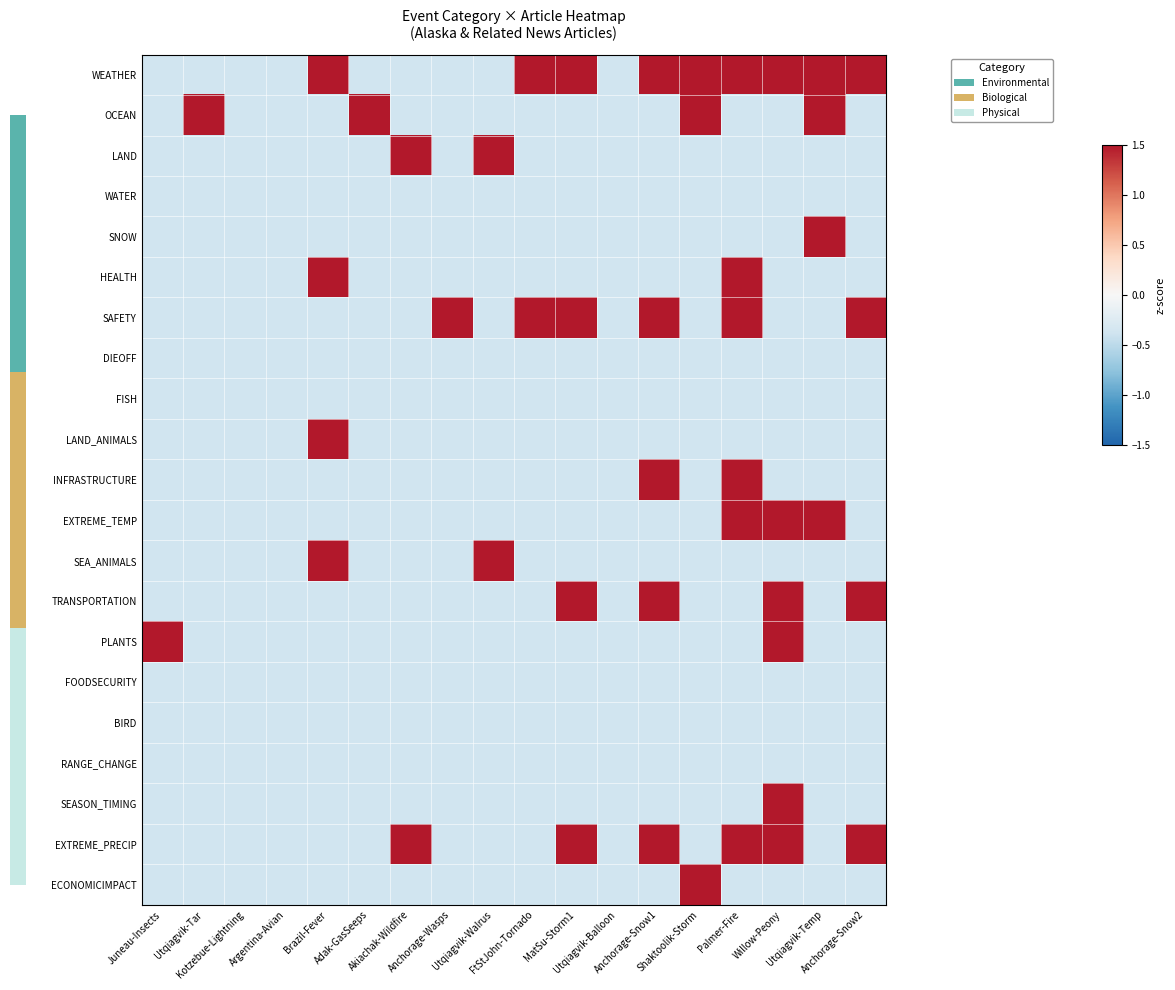

Reading left to right, extract all data points from this chart.

WEATHER: Juneau-Insects=-0.4	Utqiagvik-Tar=-0.4	Kotzebue-Lightning=-0.4	Argentina-Avian=-0.4	Brazil-Fever=1.5	Adak-GasSeeps=-0.4	Akiachak-Wildfire=-0.4	Anchorage-Wasps=-0.4	Utqiagvik-Walrus=-0.4	FtStJohn-Tornado=1.5	MatSu-Storm1=1.5	Utqiagvik-Balloon=-0.4	Anchorage-Snow1=1.5	Shaktoolik-Storm=1.5	Palmer-Fire=1.5	Willow-Peony=1.5	Utqiagvik-Temp=1.5	Anchorage-Snow2=1.5
OCEAN: Juneau-Insects=-0.4	Utqiagvik-Tar=1.5	Kotzebue-Lightning=-0.4	Argentina-Avian=-0.4	Brazil-Fever=-0.4	Adak-GasSeeps=1.5	Akiachak-Wildfire=-0.4	Anchorage-Wasps=-0.4	Utqiagvik-Walrus=-0.4	FtStJohn-Tornado=-0.4	MatSu-Storm1=-0.4	Utqiagvik-Balloon=-0.4	Anchorage-Snow1=-0.4	Shaktoolik-Storm=1.5	Palmer-Fire=-0.4	Willow-Peony=-0.4	Utqiagvik-Temp=1.5	Anchorage-Snow2=-0.4
LAND: Juneau-Insects=-0.4	Utqiagvik-Tar=-0.4	Kotzebue-Lightning=-0.4	Argentina-Avian=-0.4	Brazil-Fever=-0.4	Adak-GasSeeps=-0.4	Akiachak-Wildfire=1.5	Anchorage-Wasps=-0.4	Utqiagvik-Walrus=1.5	FtStJohn-Tornado=-0.4	MatSu-Storm1=-0.4	Utqiagvik-Balloon=-0.4	Anchorage-Snow1=-0.4	Shaktoolik-Storm=-0.4	Palmer-Fire=-0.4	Willow-Peony=-0.4	Utqiagvik-Temp=-0.4	Anchorage-Snow2=-0.4
WATER: Juneau-Insects=-0.4	Utqiagvik-Tar=-0.4	Kotzebue-Lightning=-0.4	Argentina-Avian=-0.4	Brazil-Fever=-0.4	Adak-GasSeeps=-0.4	Akiachak-Wildfire=-0.4	Anchorage-Wasps=-0.4	Utqiagvik-Walrus=-0.4	FtStJohn-Tornado=-0.4	MatSu-Storm1=-0.4	Utqiagvik-Balloon=-0.4	Anchorage-Snow1=-0.4	Shaktoolik-Storm=-0.4	Palmer-Fire=-0.4	Willow-Peony=-0.4	Utqiagvik-Temp=-0.4	Anchorage-Snow2=-0.4
SNOW: Juneau-Insects=-0.4	Utqiagvik-Tar=-0.4	Kotzebue-Lightning=-0.4	Argentina-Avian=-0.4	Brazil-Fever=-0.4	Adak-GasSeeps=-0.4	Akiachak-Wildfire=-0.4	Anchorage-Wasps=-0.4	Utqiagvik-Walrus=-0.4	FtStJohn-Tornado=-0.4	MatSu-Storm1=-0.4	Utqiagvik-Balloon=-0.4	Anchorage-Snow1=-0.4	Shaktoolik-Storm=-0.4	Palmer-Fire=-0.4	Willow-Peony=-0.4	Utqiagvik-Temp=1.5	Anchorage-Snow2=-0.4
HEALTH: Juneau-Insects=-0.4	Utqiagvik-Tar=-0.4	Kotzebue-Lightning=-0.4	Argentina-Avian=-0.4	Brazil-Fever=1.5	Adak-GasSeeps=-0.4	Akiachak-Wildfire=-0.4	Anchorage-Wasps=-0.4	Utqiagvik-Walrus=-0.4	FtStJohn-Tornado=-0.4	MatSu-Storm1=-0.4	Utqiagvik-Balloon=-0.4	Anchorage-Snow1=-0.4	Shaktoolik-Storm=-0.4	Palmer-Fire=1.5	Willow-Peony=-0.4	Utqiagvik-Temp=-0.4	Anchorage-Snow2=-0.4
SAFETY: Juneau-Insects=-0.4	Utqiagvik-Tar=-0.4	Kotzebue-Lightning=-0.4	Argentina-Avian=-0.4	Brazil-Fever=-0.4	Adak-GasSeeps=-0.4	Akiachak-Wildfire=-0.4	Anchorage-Wasps=1.5	Utqiagvik-Walrus=-0.4	FtStJohn-Tornado=1.5	MatSu-Storm1=1.5	Utqiagvik-Balloon=-0.4	Anchorage-Snow1=1.5	Shaktoolik-Storm=-0.4	Palmer-Fire=1.5	Willow-Peony=-0.4	Utqiagvik-Temp=-0.4	Anchorage-Snow2=1.5
DIEOFF: Juneau-Insects=-0.4	Utqiagvik-Tar=-0.4	Kotzebue-Lightning=-0.4	Argentina-Avian=-0.4	Brazil-Fever=-0.4	Adak-GasSeeps=-0.4	Akiachak-Wildfire=-0.4	Anchorage-Wasps=-0.4	Utqiagvik-Walrus=-0.4	FtStJohn-Tornado=-0.4	MatSu-Storm1=-0.4	Utqiagvik-Balloon=-0.4	Anchorage-Snow1=-0.4	Shaktoolik-Storm=-0.4	Palmer-Fire=-0.4	Willow-Peony=-0.4	Utqiagvik-Temp=-0.4	Anchorage-Snow2=-0.4
FISH: Juneau-Insects=-0.4	Utqiagvik-Tar=-0.4	Kotzebue-Lightning=-0.4	Argentina-Avian=-0.4	Brazil-Fever=-0.4	Adak-GasSeeps=-0.4	Akiachak-Wildfire=-0.4	Anchorage-Wasps=-0.4	Utqiagvik-Walrus=-0.4	FtStJohn-Tornado=-0.4	MatSu-Storm1=-0.4	Utqiagvik-Balloon=-0.4	Anchorage-Snow1=-0.4	Shaktoolik-Storm=-0.4	Palmer-Fire=-0.4	Willow-Peony=-0.4	Utqiagvik-Temp=-0.4	Anchorage-Snow2=-0.4
LAND_ANIMALS: Juneau-Insects=-0.4	Utqiagvik-Tar=-0.4	Kotzebue-Lightning=-0.4	Argentina-Avian=-0.4	Brazil-Fever=1.5	Adak-GasSeeps=-0.4	Akiachak-Wildfire=-0.4	Anchorage-Wasps=-0.4	Utqiagvik-Walrus=-0.4	FtStJohn-Tornado=-0.4	MatSu-Storm1=-0.4	Utqiagvik-Balloon=-0.4	Anchorage-Snow1=-0.4	Shaktoolik-Storm=-0.4	Palmer-Fire=-0.4	Willow-Peony=-0.4	Utqiagvik-Temp=-0.4	Anchorage-Snow2=-0.4
INFRASTRUCTURE: Juneau-Insects=-0.4	Utqiagvik-Tar=-0.4	Kotzebue-Lightning=-0.4	Argentina-Avian=-0.4	Brazil-Fever=-0.4	Adak-GasSeeps=-0.4	Akiachak-Wildfire=-0.4	Anchorage-Wasps=-0.4	Utqiagvik-Walrus=-0.4	FtStJohn-Tornado=-0.4	MatSu-Storm1=-0.4	Utqiagvik-Balloon=-0.4	Anchorage-Snow1=1.5	Shaktoolik-Storm=-0.4	Palmer-Fire=1.5	Willow-Peony=-0.4	Utqiagvik-Temp=-0.4	Anchorage-Snow2=-0.4
EXTREME_TEMP: Juneau-Insects=-0.4	Utqiagvik-Tar=-0.4	Kotzebue-Lightning=-0.4	Argentina-Avian=-0.4	Brazil-Fever=-0.4	Adak-GasSeeps=-0.4	Akiachak-Wildfire=-0.4	Anchorage-Wasps=-0.4	Utqiagvik-Walrus=-0.4	FtStJohn-Tornado=-0.4	MatSu-Storm1=-0.4	Utqiagvik-Balloon=-0.4	Anchorage-Snow1=-0.4	Shaktoolik-Storm=-0.4	Palmer-Fire=1.5	Willow-Peony=1.5	Utqiagvik-Temp=1.5	Anchorage-Snow2=-0.4
SEA_ANIMALS: Juneau-Insects=-0.4	Utqiagvik-Tar=-0.4	Kotzebue-Lightning=-0.4	Argentina-Avian=-0.4	Brazil-Fever=1.5	Adak-GasSeeps=-0.4	Akiachak-Wildfire=-0.4	Anchorage-Wasps=-0.4	Utqiagvik-Walrus=1.5	FtStJohn-Tornado=-0.4	MatSu-Storm1=-0.4	Utqiagvik-Balloon=-0.4	Anchorage-Snow1=-0.4	Shaktoolik-Storm=-0.4	Palmer-Fire=-0.4	Willow-Peony=-0.4	Utqiagvik-Temp=-0.4	Anchorage-Snow2=-0.4
TRANSPORTATION: Juneau-Insects=-0.4	Utqiagvik-Tar=-0.4	Kotzebue-Lightning=-0.4	Argentina-Avian=-0.4	Brazil-Fever=-0.4	Adak-GasSeeps=-0.4	Akiachak-Wildfire=-0.4	Anchorage-Wasps=-0.4	Utqiagvik-Walrus=-0.4	FtStJohn-Tornado=-0.4	MatSu-Storm1=1.5	Utqiagvik-Balloon=-0.4	Anchorage-Snow1=1.5	Shaktoolik-Storm=-0.4	Palmer-Fire=-0.4	Willow-Peony=1.5	Utqiagvik-Temp=-0.4	Anchorage-Snow2=1.5
PLANTS: Juneau-Insects=1.5	Utqiagvik-Tar=-0.4	Kotzebue-Lightning=-0.4	Argentina-Avian=-0.4	Brazil-Fever=-0.4	Adak-GasSeeps=-0.4	Akiachak-Wildfire=-0.4	Anchorage-Wasps=-0.4	Utqiagvik-Walrus=-0.4	FtStJohn-Tornado=-0.4	MatSu-Storm1=-0.4	Utqiagvik-Balloon=-0.4	Anchorage-Snow1=-0.4	Shaktoolik-Storm=-0.4	Palmer-Fire=-0.4	Willow-Peony=1.5	Utqiagvik-Temp=-0.4	Anchorage-Snow2=-0.4
FOODSECURITY: Juneau-Insects=-0.4	Utqiagvik-Tar=-0.4	Kotzebue-Lightning=-0.4	Argentina-Avian=-0.4	Brazil-Fever=-0.4	Adak-GasSeeps=-0.4	Akiachak-Wildfire=-0.4	Anchorage-Wasps=-0.4	Utqiagvik-Walrus=-0.4	FtStJohn-Tornado=-0.4	MatSu-Storm1=-0.4	Utqiagvik-Balloon=-0.4	Anchorage-Snow1=-0.4	Shaktoolik-Storm=-0.4	Palmer-Fire=-0.4	Willow-Peony=-0.4	Utqiagvik-Temp=-0.4	Anchorage-Snow2=-0.4
BIRD: Juneau-Insects=-0.4	Utqiagvik-Tar=-0.4	Kotzebue-Lightning=-0.4	Argentina-Avian=-0.4	Brazil-Fever=-0.4	Adak-GasSeeps=-0.4	Akiachak-Wildfire=-0.4	Anchorage-Wasps=-0.4	Utqiagvik-Walrus=-0.4	FtStJohn-Tornado=-0.4	MatSu-Storm1=-0.4	Utqiagvik-Balloon=-0.4	Anchorage-Snow1=-0.4	Shaktoolik-Storm=-0.4	Palmer-Fire=-0.4	Willow-Peony=-0.4	Utqiagvik-Temp=-0.4	Anchorage-Snow2=-0.4
RANGE_CHANGE: Juneau-Insects=-0.4	Utqiagvik-Tar=-0.4	Kotzebue-Lightning=-0.4	Argentina-Avian=-0.4	Brazil-Fever=-0.4	Adak-GasSeeps=-0.4	Akiachak-Wildfire=-0.4	Anchorage-Wasps=-0.4	Utqiagvik-Walrus=-0.4	FtStJohn-Tornado=-0.4	MatSu-Storm1=-0.4	Utqiagvik-Balloon=-0.4	Anchorage-Snow1=-0.4	Shaktoolik-Storm=-0.4	Palmer-Fire=-0.4	Willow-Peony=-0.4	Utqiagvik-Temp=-0.4	Anchorage-Snow2=-0.4
SEASON_TIMING: Juneau-Insects=-0.4	Utqiagvik-Tar=-0.4	Kotzebue-Lightning=-0.4	Argentina-Avian=-0.4	Brazil-Fever=-0.4	Adak-GasSeeps=-0.4	Akiachak-Wildfire=-0.4	Anchorage-Wasps=-0.4	Utqiagvik-Walrus=-0.4	FtStJohn-Tornado=-0.4	MatSu-Storm1=-0.4	Utqiagvik-Balloon=-0.4	Anchorage-Snow1=-0.4	Shaktoolik-Storm=-0.4	Palmer-Fire=-0.4	Willow-Peony=1.5	Utqiagvik-Temp=-0.4	Anchorage-Snow2=-0.4
EXTREME_PRECIP: Juneau-Insects=-0.4	Utqiagvik-Tar=-0.4	Kotzebue-Lightning=-0.4	Argentina-Avian=-0.4	Brazil-Fever=-0.4	Adak-GasSeeps=-0.4	Akiachak-Wildfire=1.5	Anchorage-Wasps=-0.4	Utqiagvik-Walrus=-0.4	FtStJohn-Tornado=-0.4	MatSu-Storm1=1.5	Utqiagvik-Balloon=-0.4	Anchorage-Snow1=1.5	Shaktoolik-Storm=-0.4	Palmer-Fire=1.5	Willow-Peony=1.5	Utqiagvik-Temp=-0.4	Anchorage-Snow2=1.5
ECONOMICIMPACT: Juneau-Insects=-0.4	Utqiagvik-Tar=-0.4	Kotzebue-Lightning=-0.4	Argentina-Avian=-0.4	Brazil-Fever=-0.4	Adak-GasSeeps=-0.4	Akiachak-Wildfire=-0.4	Anchorage-Wasps=-0.4	Utqiagvik-Walrus=-0.4	FtStJohn-Tornado=-0.4	MatSu-Storm1=-0.4	Utqiagvik-Balloon=-0.4	Anchorage-Snow1=-0.4	Shaktoolik-Storm=1.5	Palmer-Fire=-0.4	Willow-Peony=-0.4	Utqiagvik-Temp=-0.4	Anchorage-Snow2=-0.4